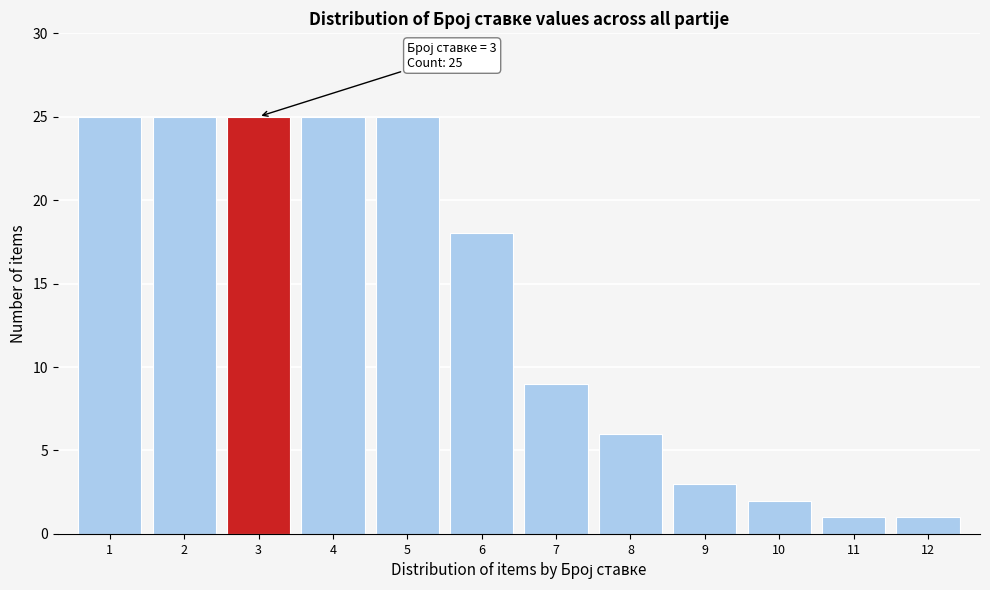

Reading right to left, what are all the values shown in this chart?

12=1	11=1	10=2	9=3	8=6	7=9	6=18	5=25	4=25	3=25	2=25	1=25